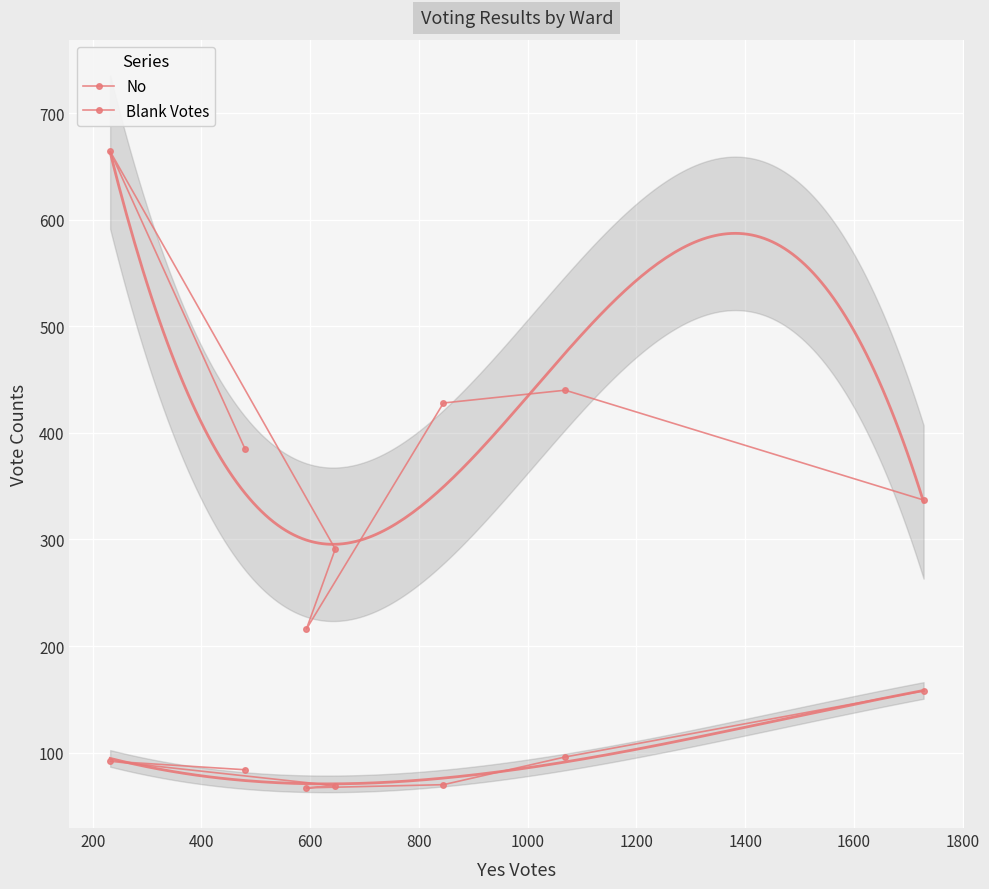

How many lines are shown in the chart?

2